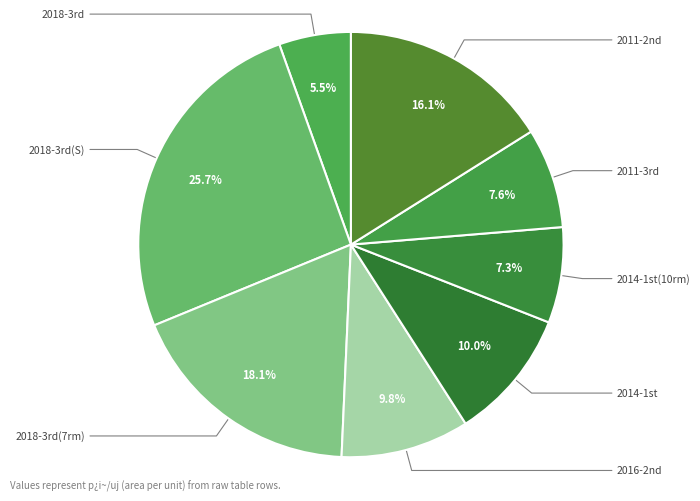

How many slices are in this pie chart?

8